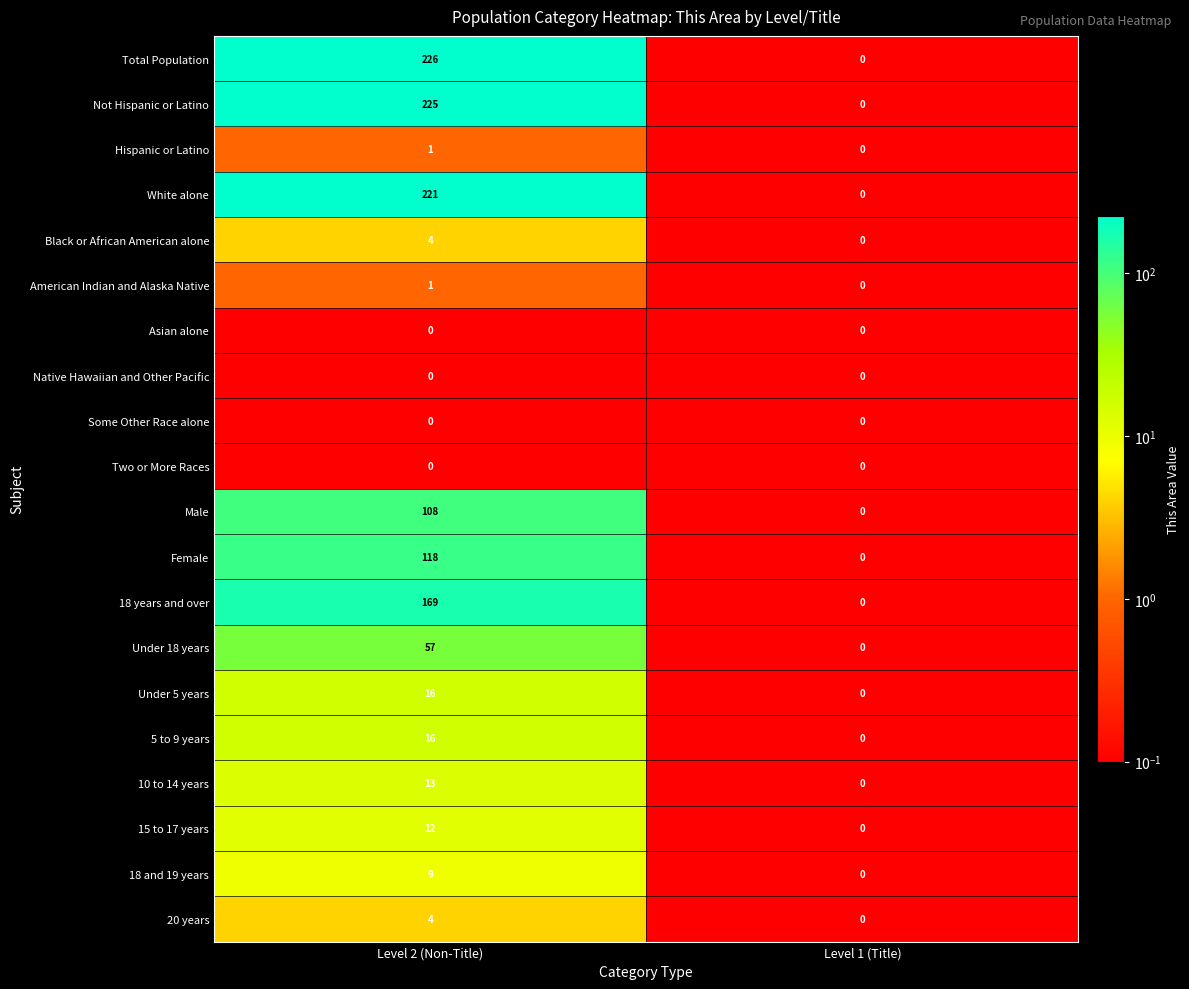

Which category has the highest value across all series?

Level 2 (Non-Title)